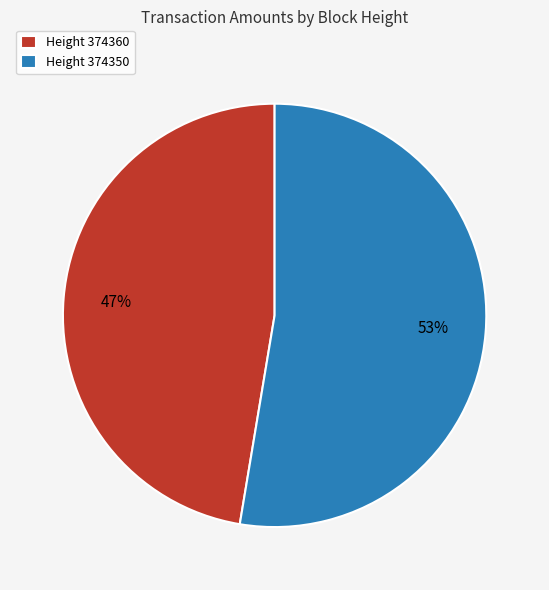

Is the sum of Height 374360 and Height 374350 greater than half?

Yes